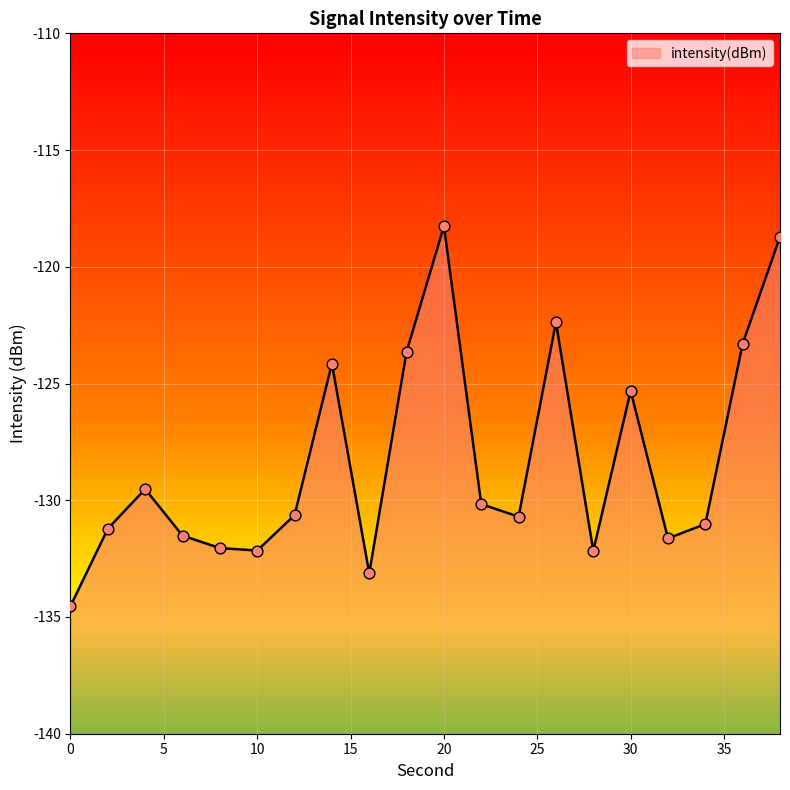

Which has a higher value, 2 or 20?

20